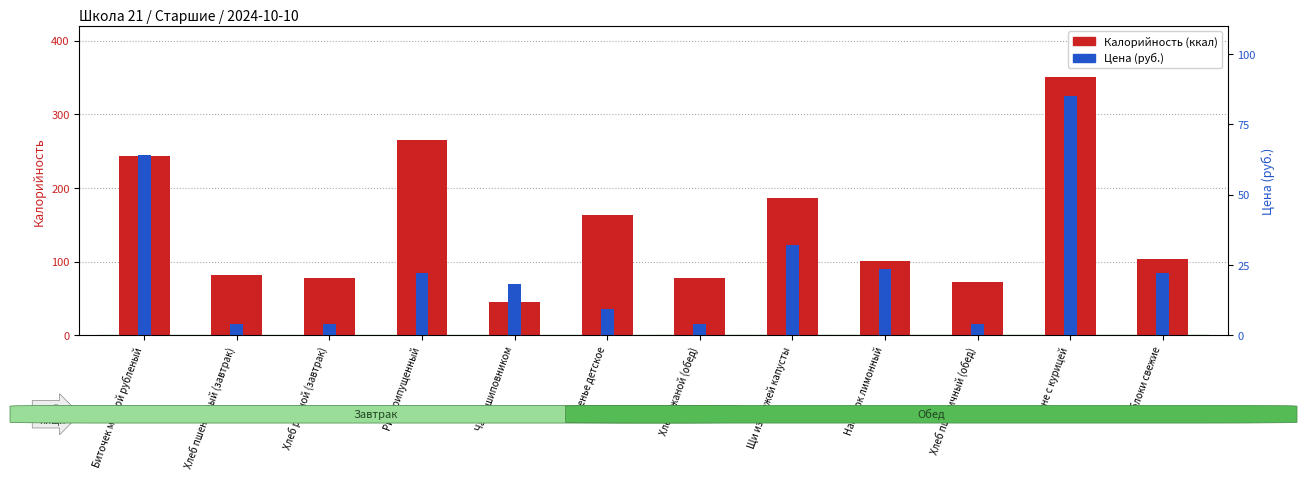

Where does the Цена (руб.) series first go above 22?

Биточек мясной рубленый